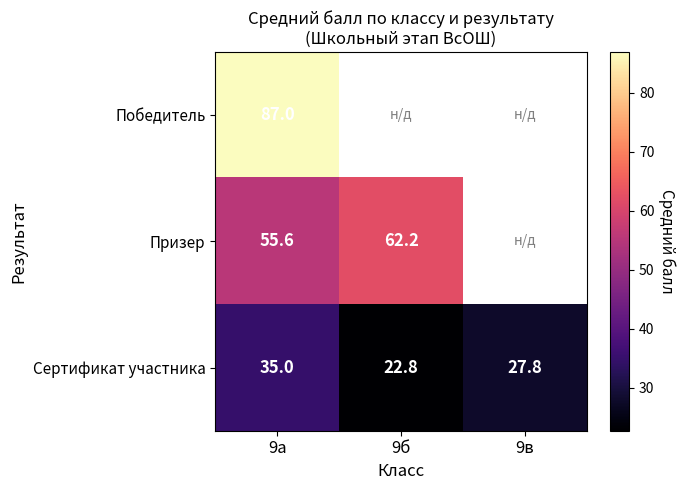

The Сертификат участника series shows 22.8 at 9б. True or false?

True